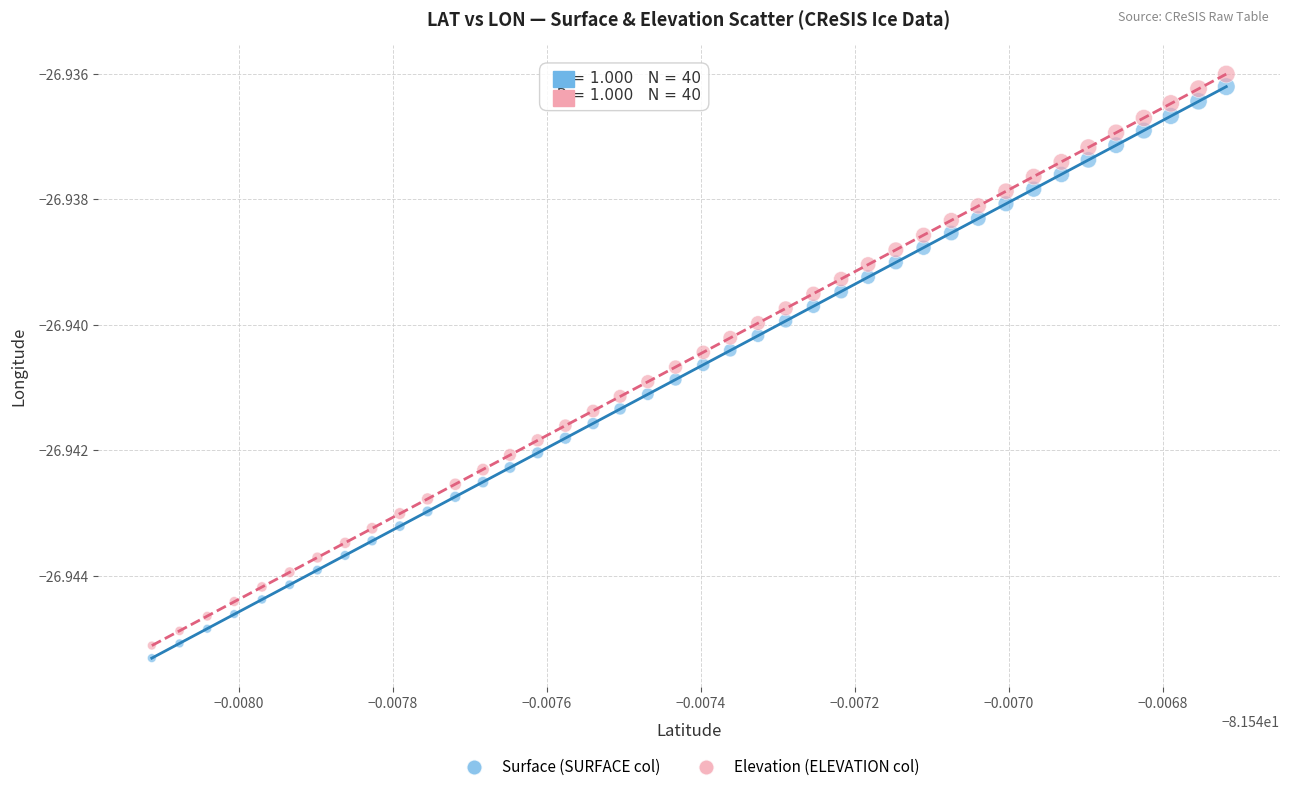

Which series reaches the maximum Y coordinate?

Elevation (ELEVATION col)